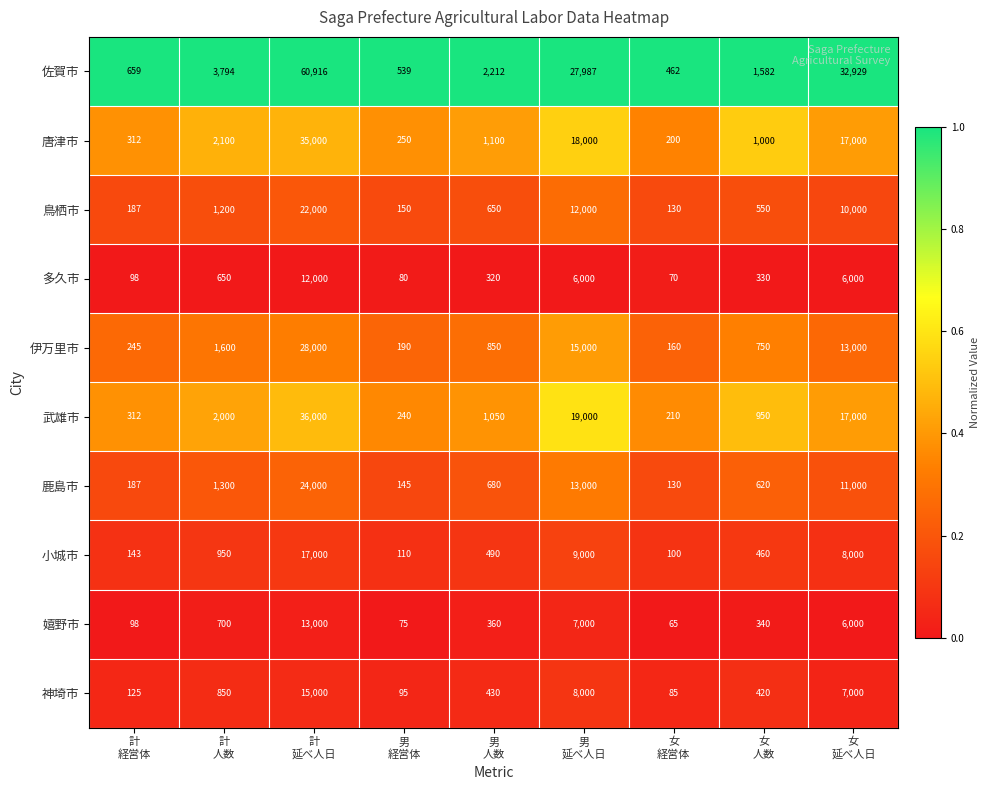

Which series has the widest spread of values?

佐賀市